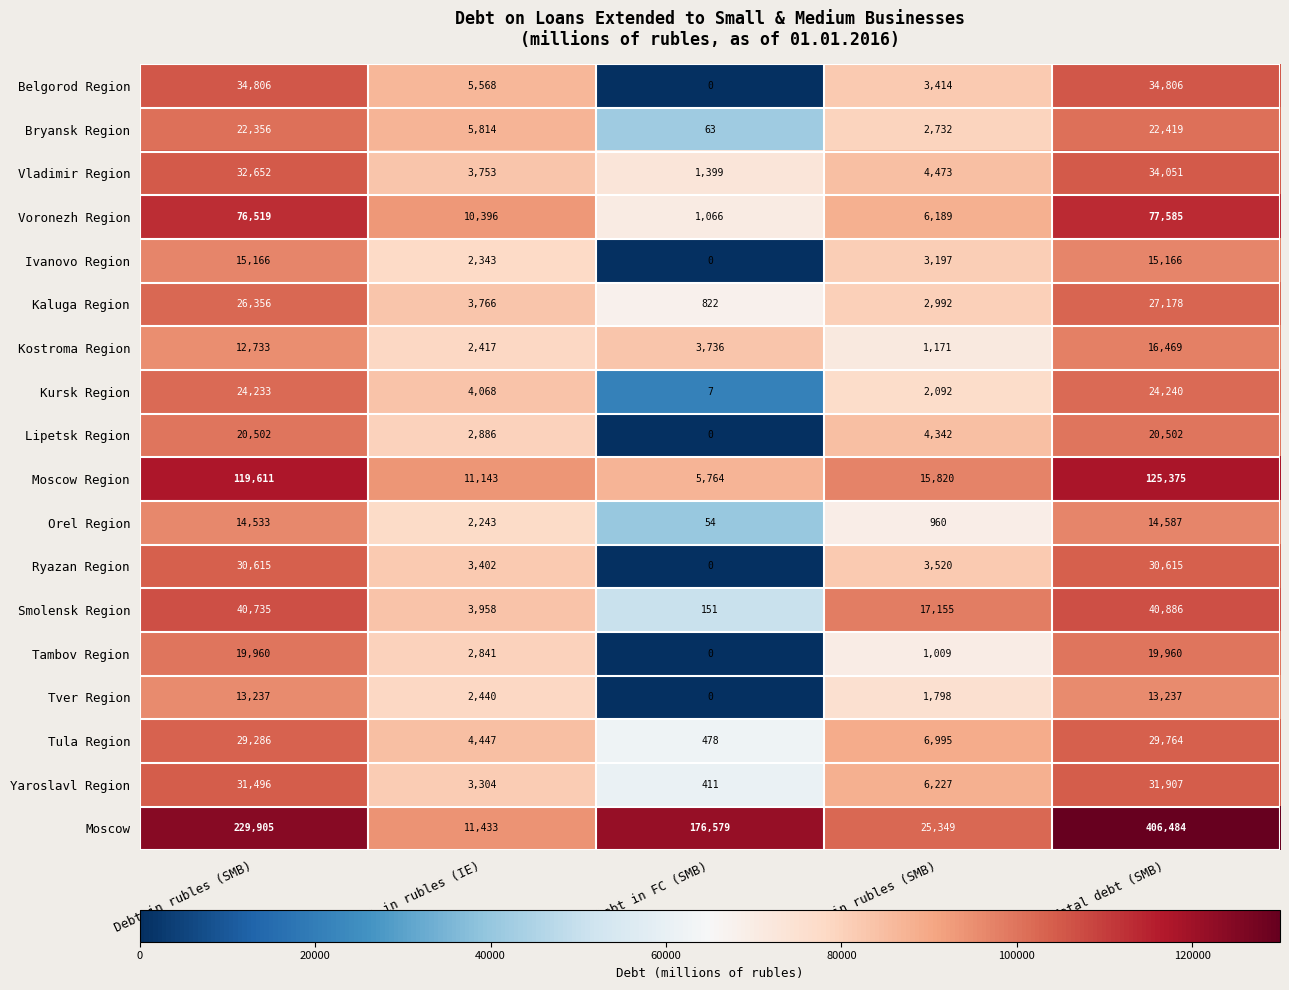

True or false: Tula Region has a value of 29286 at Debt in rubles (SMB).

True